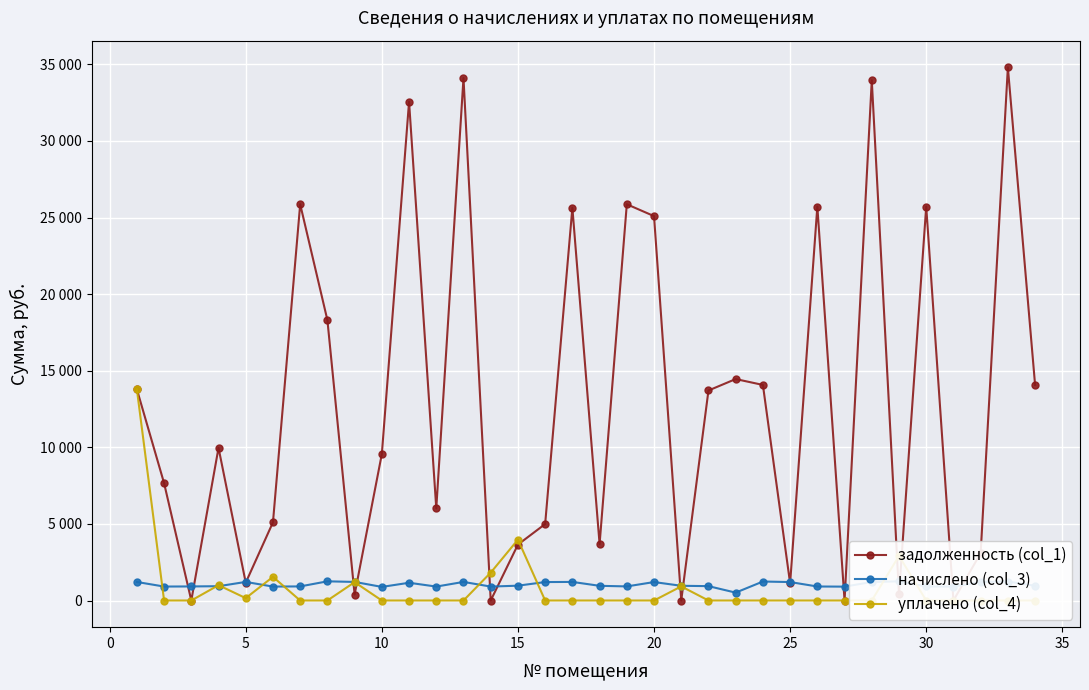

Rank the series by their maximum value, from highest to lowest.

задолженность (col_1), уплачено (col_4), начислено (col_3)